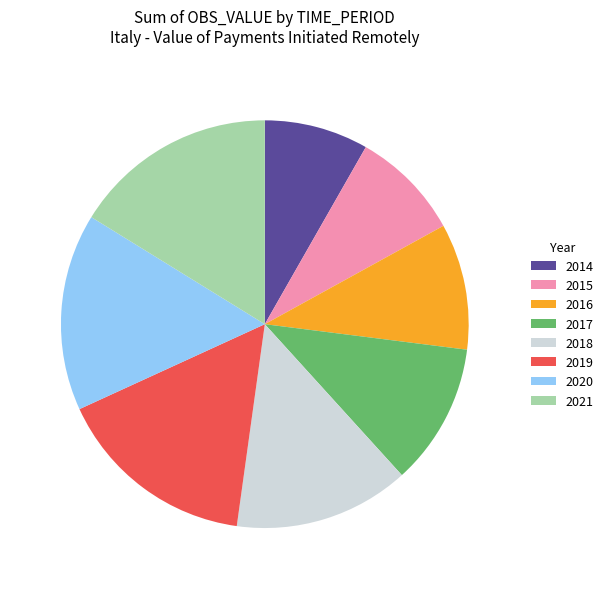

Combined, do 2020 and 2017 account for over 50%?

No